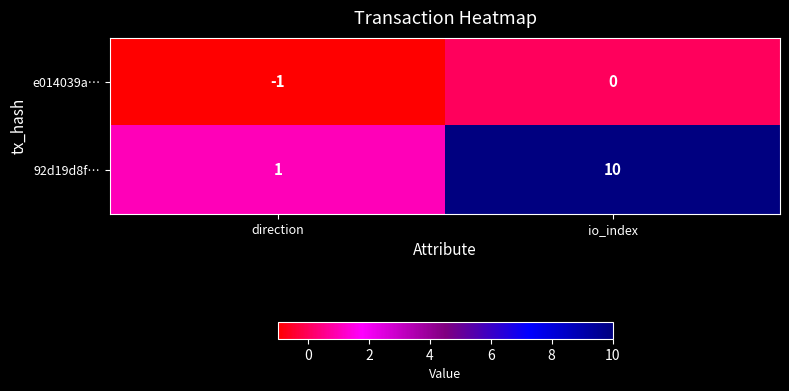

What is the spread (max minus min) of values at io_index?

10